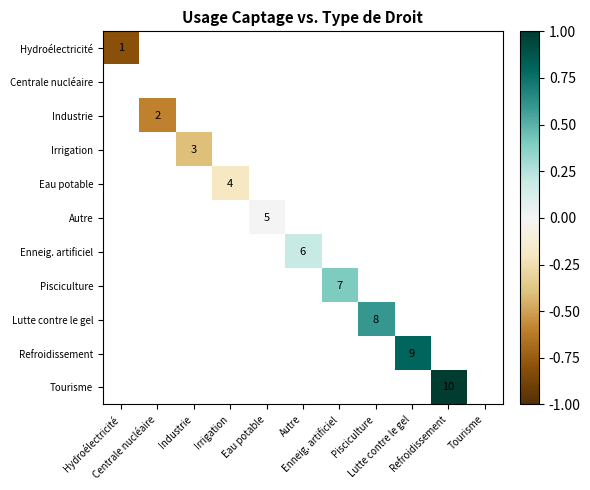

How many values in Pisciculture are above zero?

1